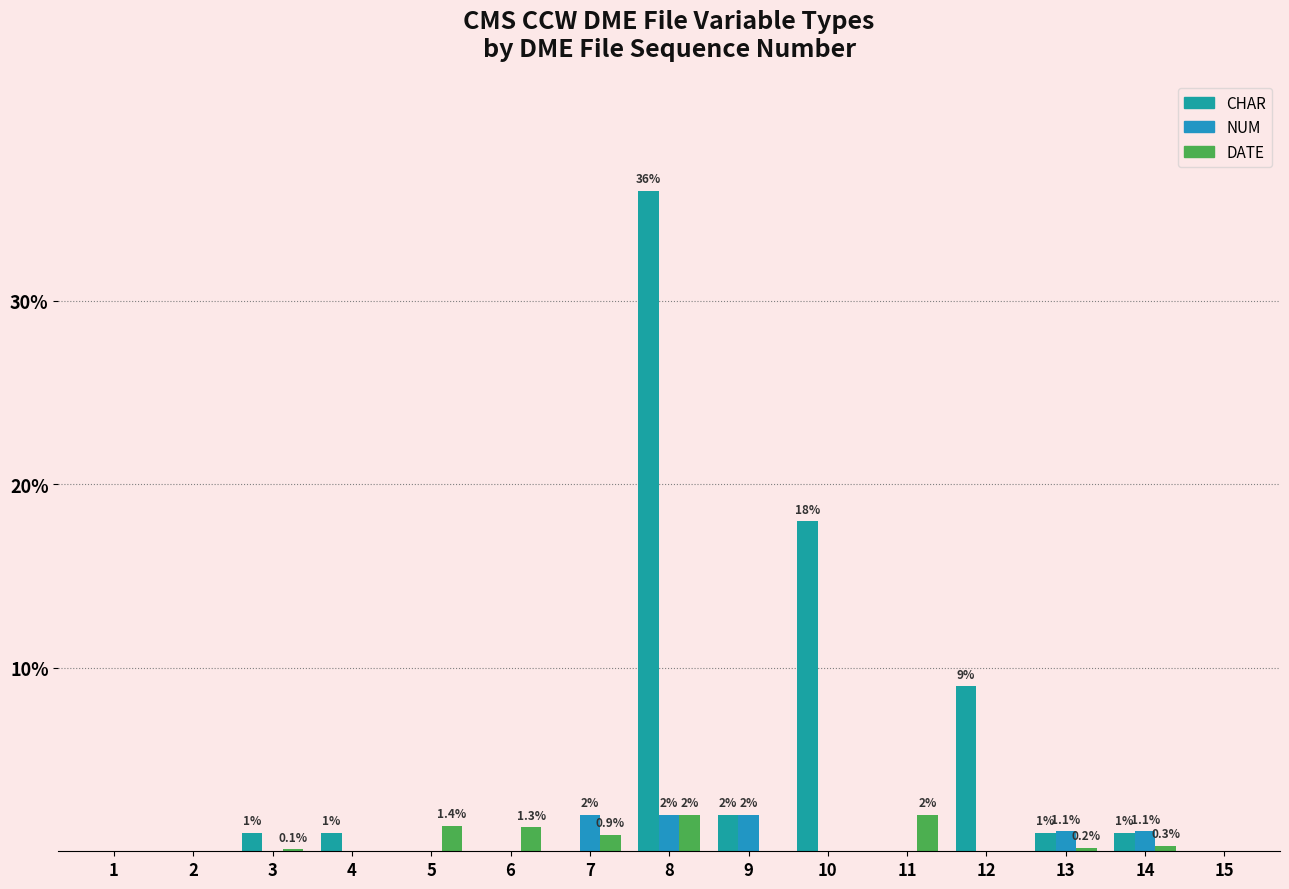

At how many categories does at least one series exceed 25?

1